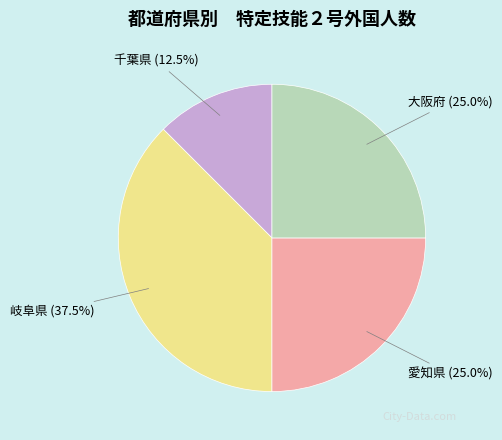

Does any single category account for the majority?

No